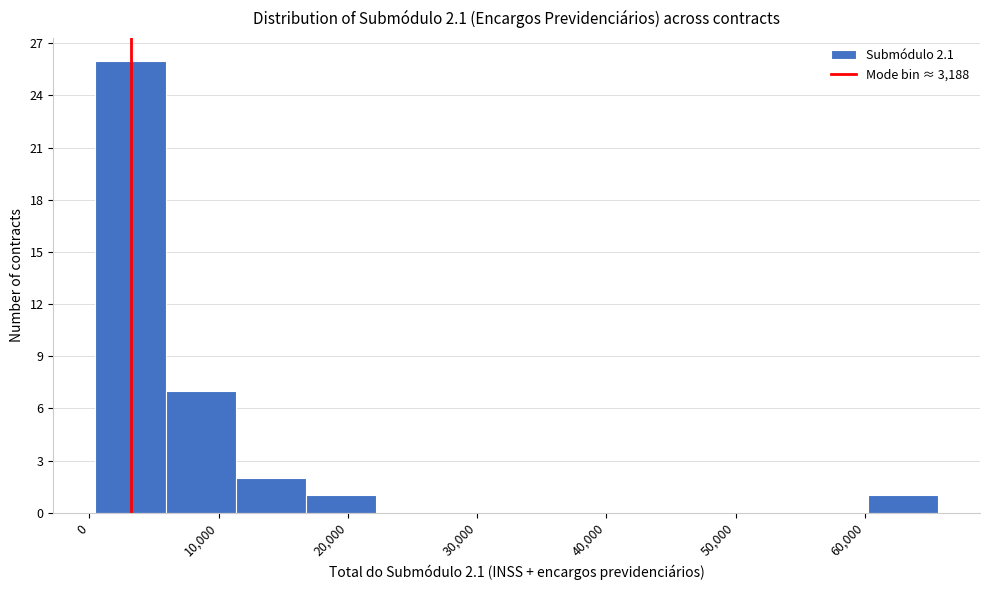

Reading left to right, transcribe this chart: for each bar, give the range it covers on the x-axis and its height. Neither the bar edges nor the heights are printed on the chart, so give them approximately, as read against the axes.

0 to 6000: 26
6000 to 11000: 7
11000 to 17000: 2
17000 to 22000: 1
22000 to 28000: 0
28000 to 33000: 0
33000 to 38000: 0
38000 to 44000: 0
44000 to 49000: 0
49000 to 55000: 0
55000 to 60000: 0
60000 to 66000: 1